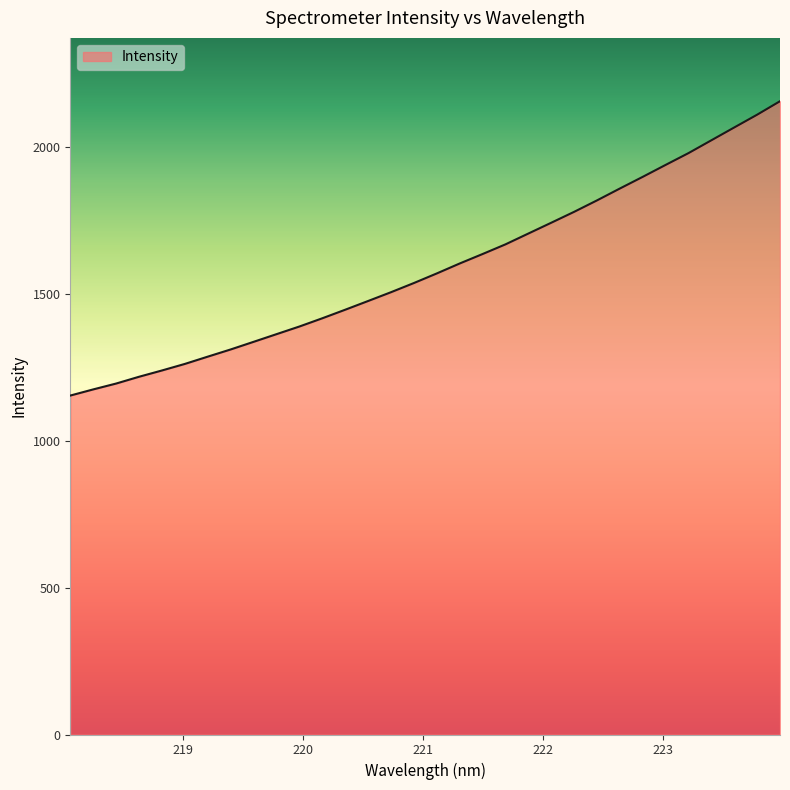

How many values are below 1570?

16